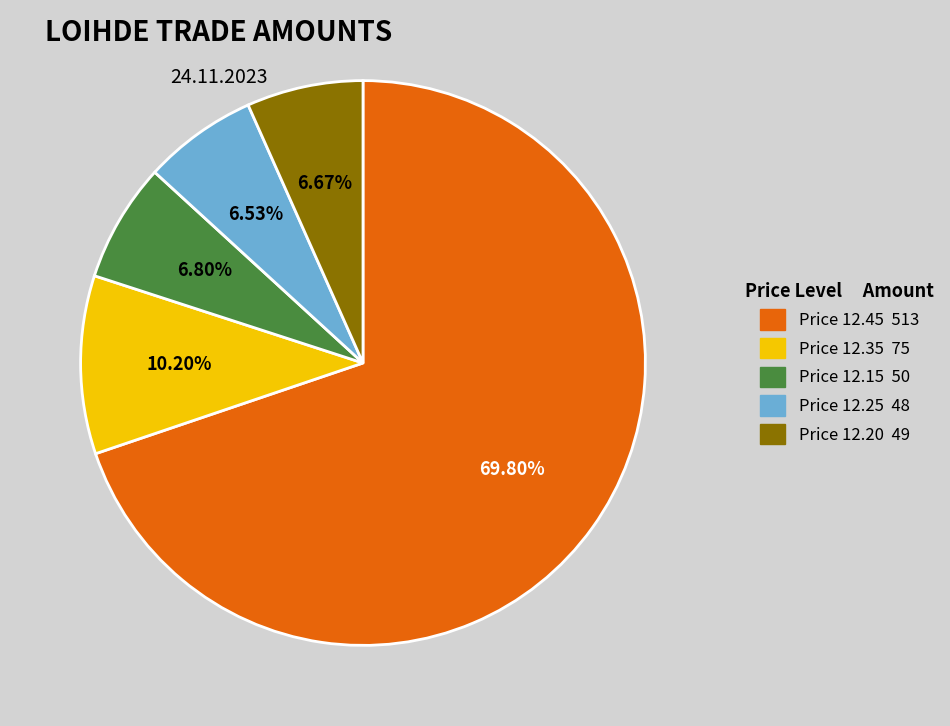

Is there any slice that represents more than half of the pie?

Yes